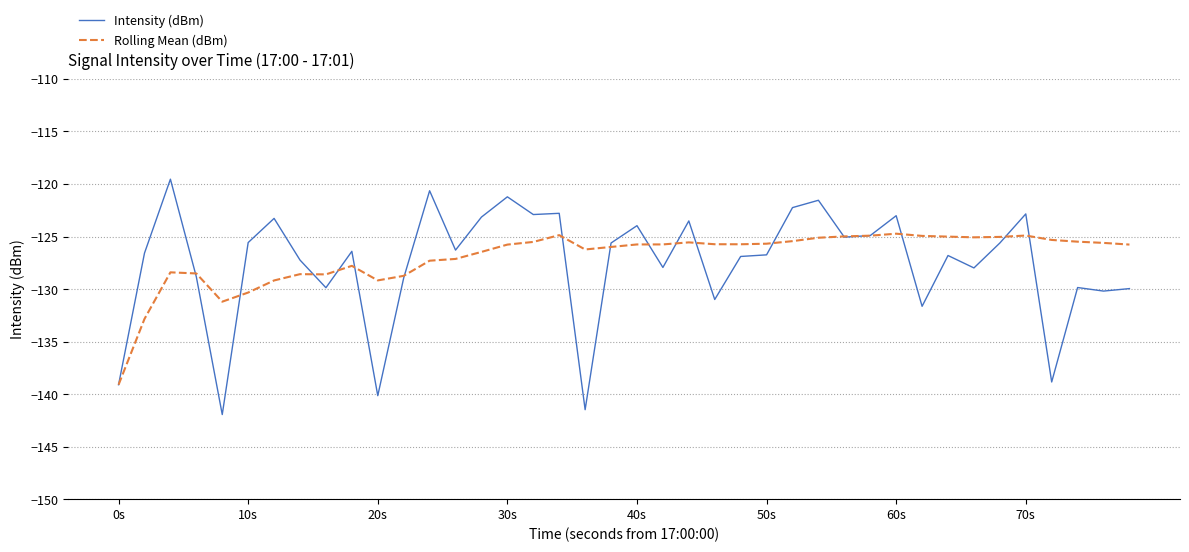

What is the highest value of the Rolling Mean (dBm) series?

-124.7